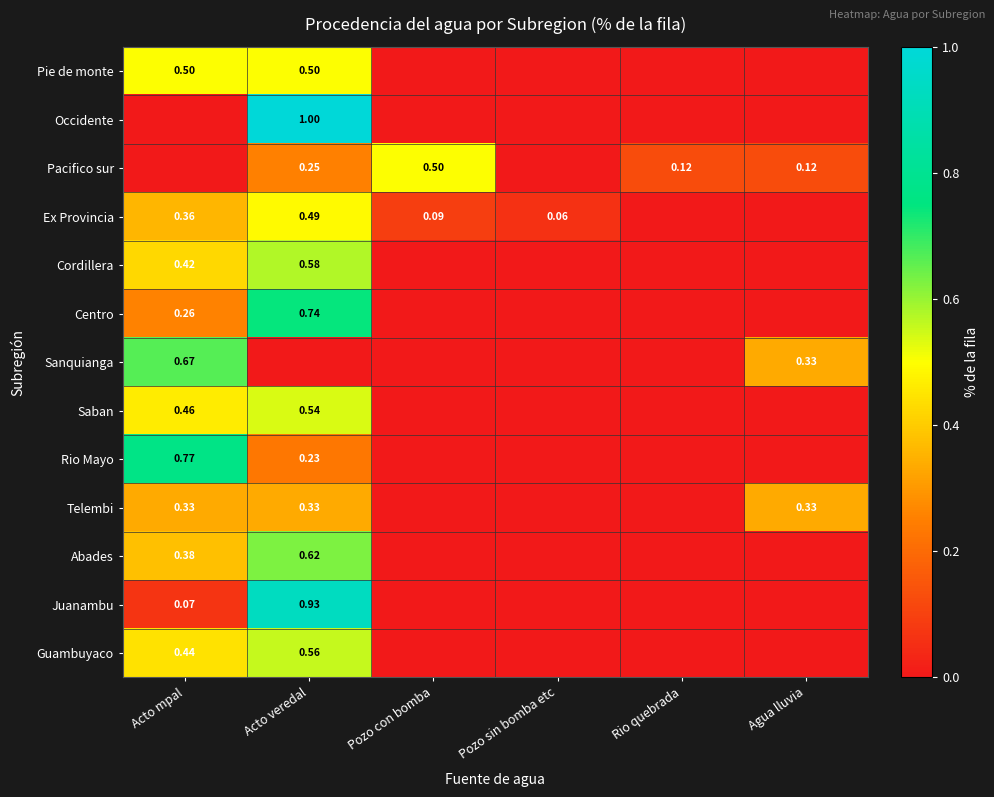

Is the value of Cordillera at Acto veredal greater than the value of Pacifico sur at Acto veredal?

Yes